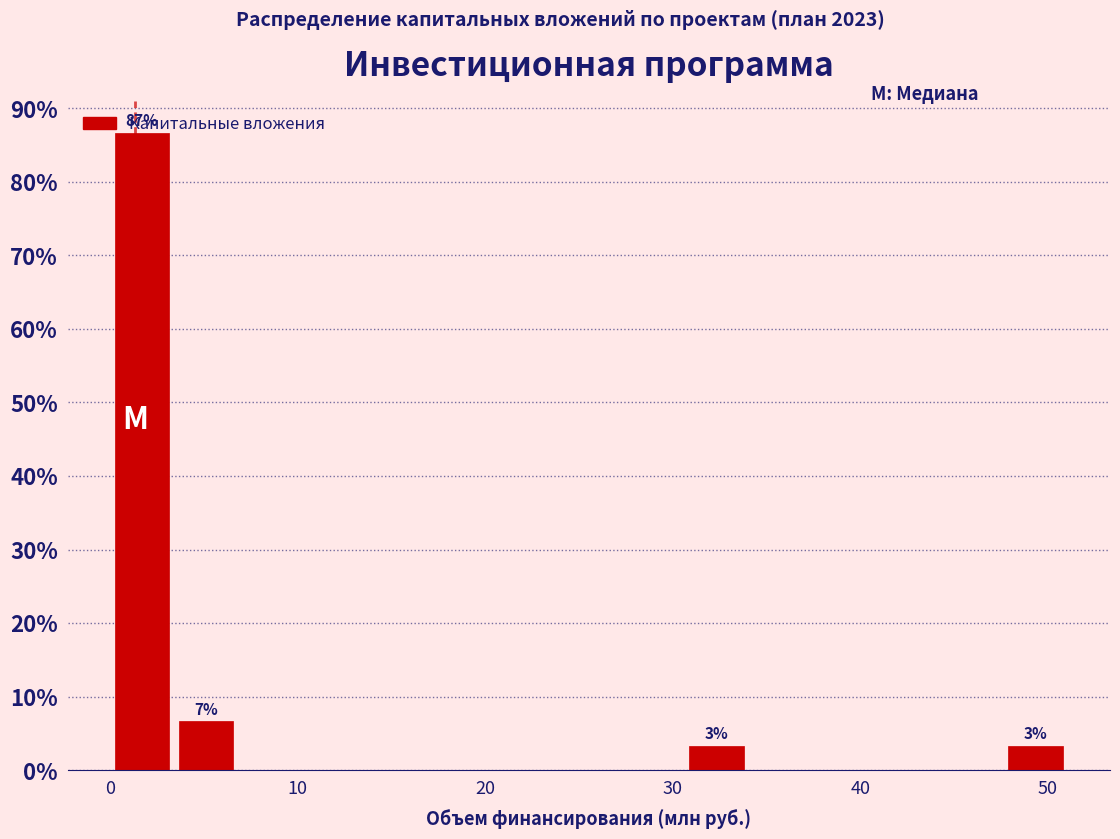

Around what value on the x-axis is the tallest bar? Give the approximate position of its centre, as read against the axis.

2